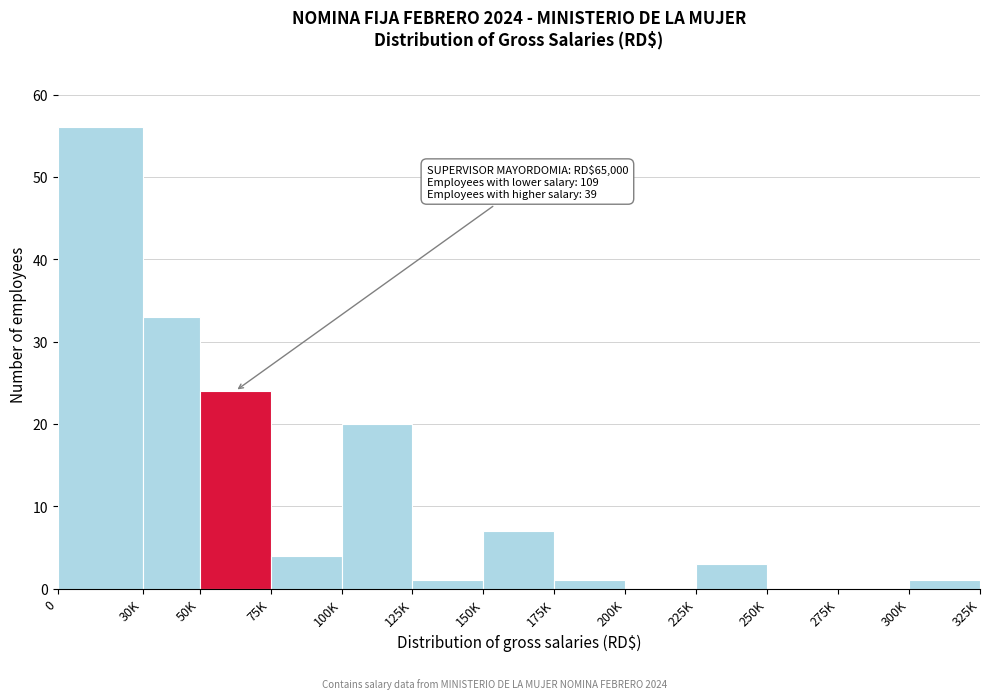

Reading left to right, transcribe all the data shown in this chart.

0=56	30K=33	50K=24	75K=4	100K=20	125K=1	150K=7	175K=1	200K=0	225K=3	250K=0	275K=0	300K=1